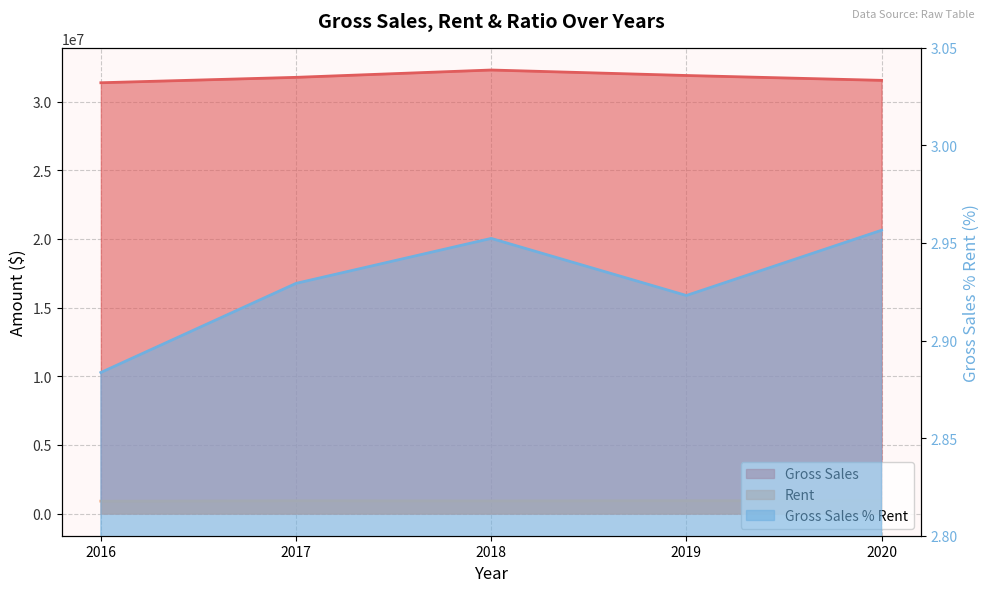

Reading right to left, list all the values displayed in this chart.

Gross Sales: 2020=31545978.0	2019=31899684.0	2018=32299012.0	2017=31765418.0	2016=31371708.0
Rent: 2020=931460.0	2019=935326.0	2018=921032.0	2017=930760.0	2016=903910.0
Gross Sales % Rent: 2020=3.0	2019=2.9	2018=3.0	2017=2.9	2016=2.9